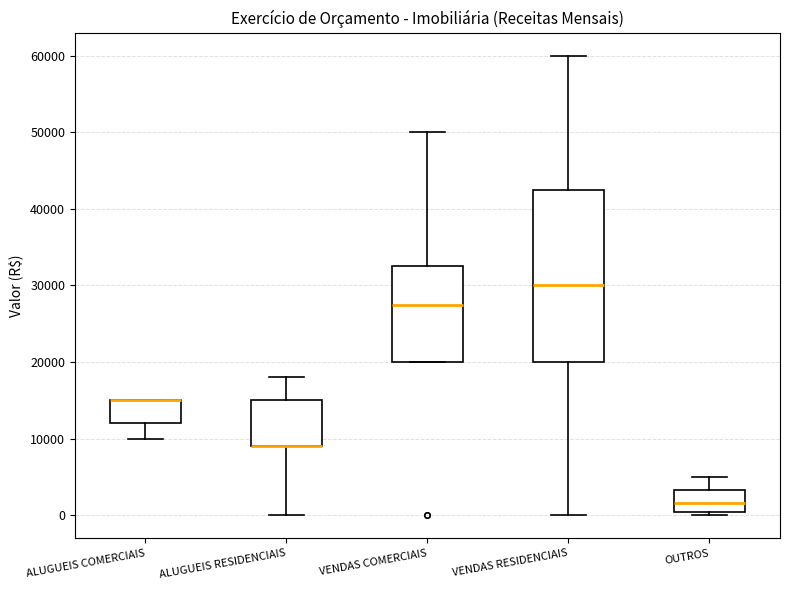

Reading left to right, transcribe this box plot: for each box, give where its median line is, the range the box spans, and where its two whiskers end, as read against the y-axis. The values are not printed on the chart, so give them approximately, as read against the axis.

ALUGUEIS COMERCIAIS: median 15000 (drawn on the box's upper edge), box 12000 to 15000, whiskers 10000 to 15000
ALUGUEIS RESIDENCIAIS: median 9000 (drawn on the box's lower edge), box 9000 to 15000, whiskers 0 to 18000
VENDAS COMERCIAIS: median 28000, box 20000 to 33000, whiskers 20000 to 50000
VENDAS RESIDENCIAIS: median 30000, box 20000 to 43000, whiskers 0 to 60000
OUTROS: median 2000, box 0 to 3000, whiskers 0 (just below the box's lower edge) to 5000